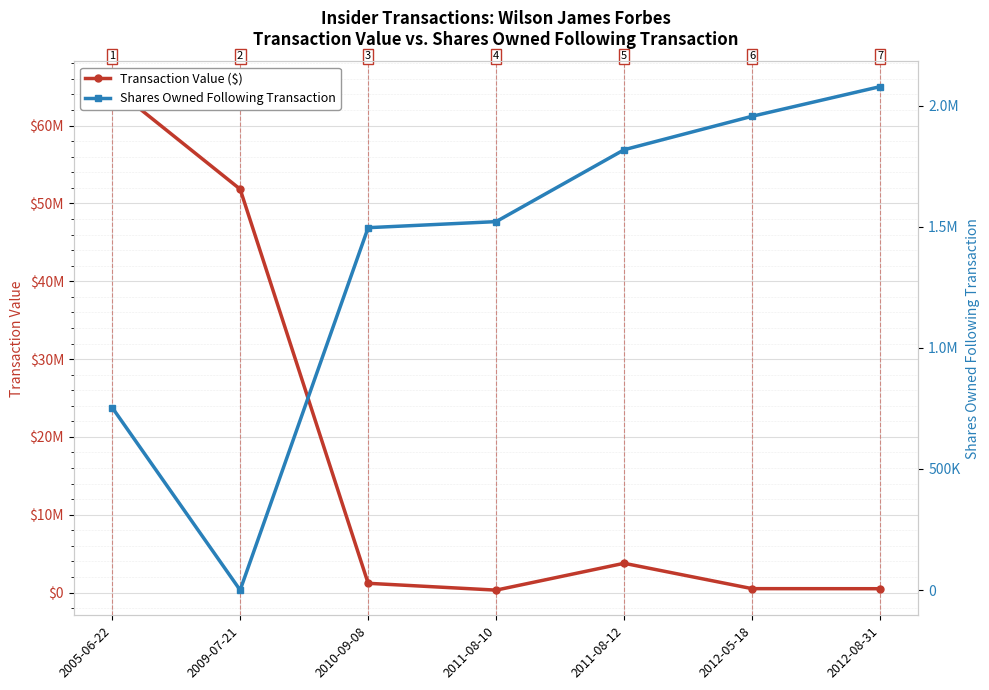

Reading left to right, list all the values displayed in this chart.

Transaction Value ($): 65000000	51826192	1195677	318750	3767184	508109	500254
Shares Owned Following Transaction: 753652	0	1495830	1520830	1817482	1955614	2077912